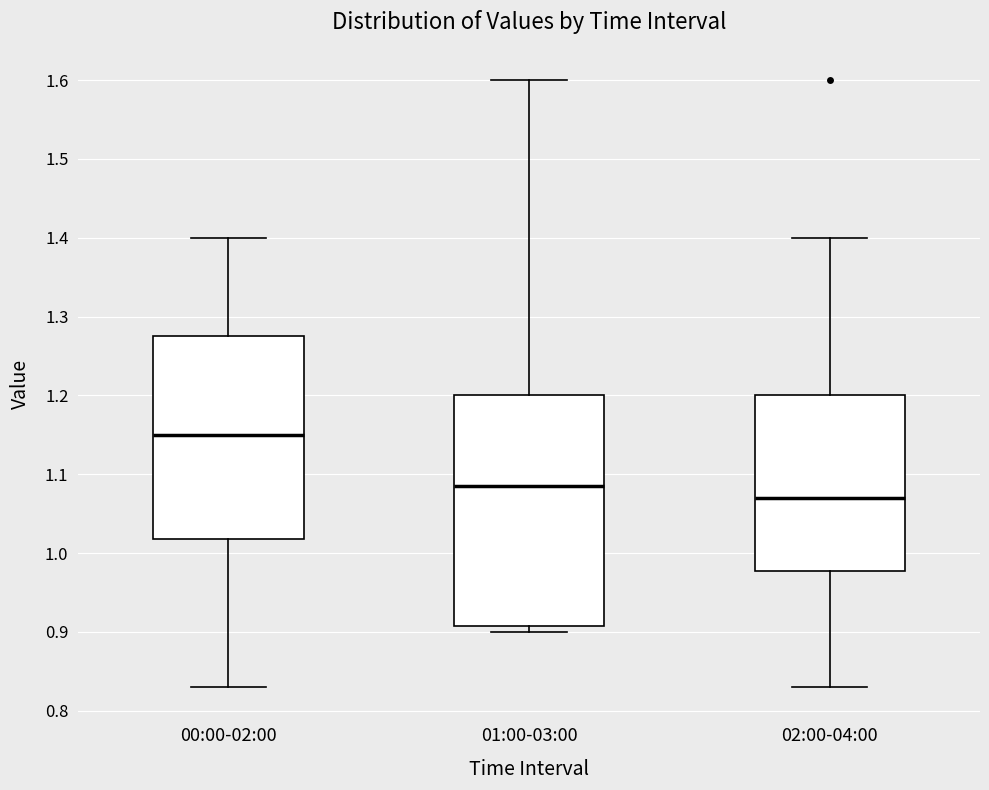

Reading left to right, transcribe this box plot: for each box, give where its median line is, the range the box spans, and where its two whiskers end, as read against the y-axis. The values are not printed on the chart, so give them approximately, as read against the axis.

00:00-02:00: median 1.15, box 1.02 to 1.28, whiskers 0.83 to 1.40
01:00-03:00: median 1.09, box 0.91 to 1.20, whiskers 0.90 to 1.60
02:00-04:00: median 1.07, box 0.98 to 1.20, whiskers 0.83 to 1.40